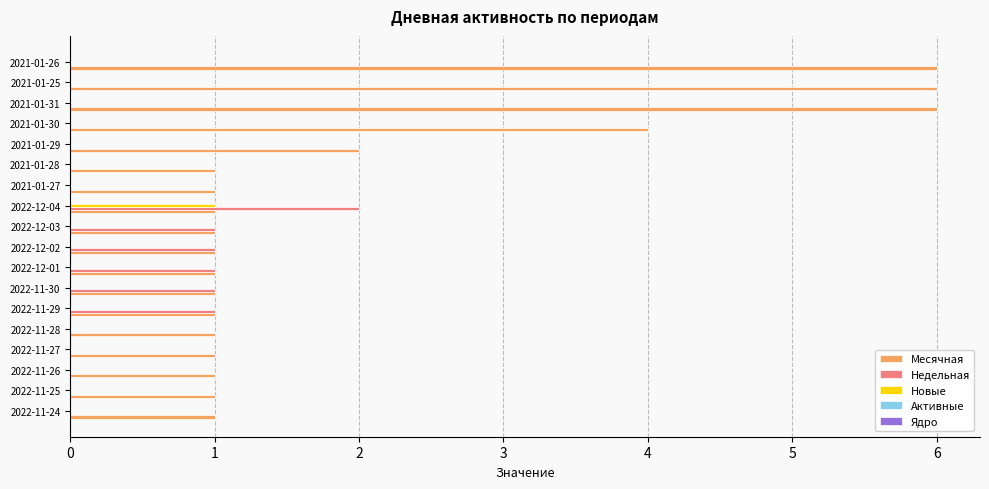

Which category has the highest value in the Недельная series?

2022-12-04